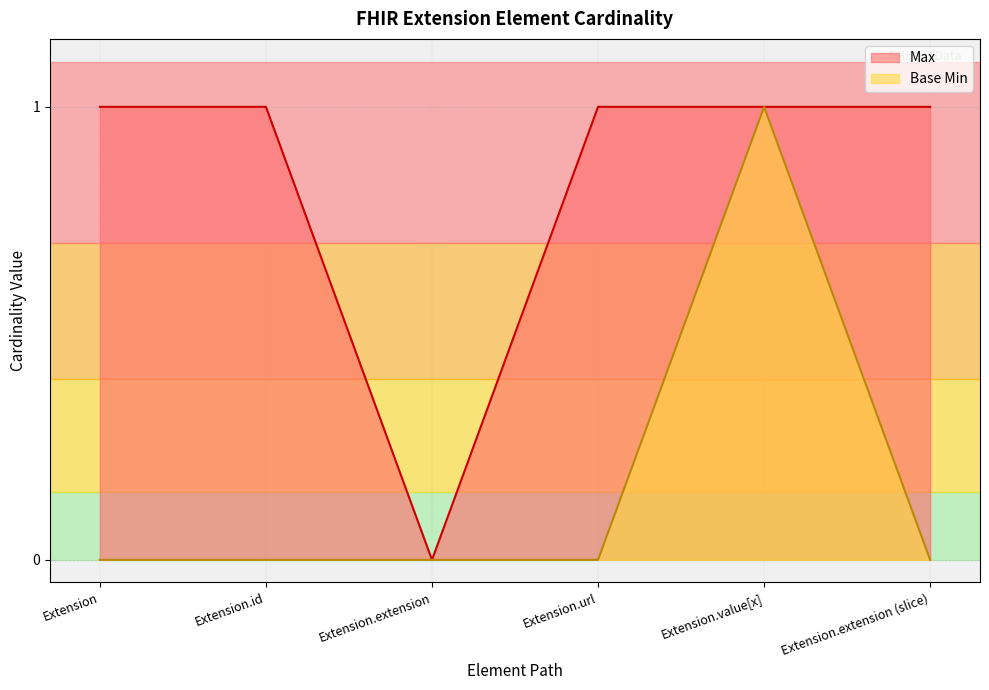

How many Base Min values are between 0 and 1?

6